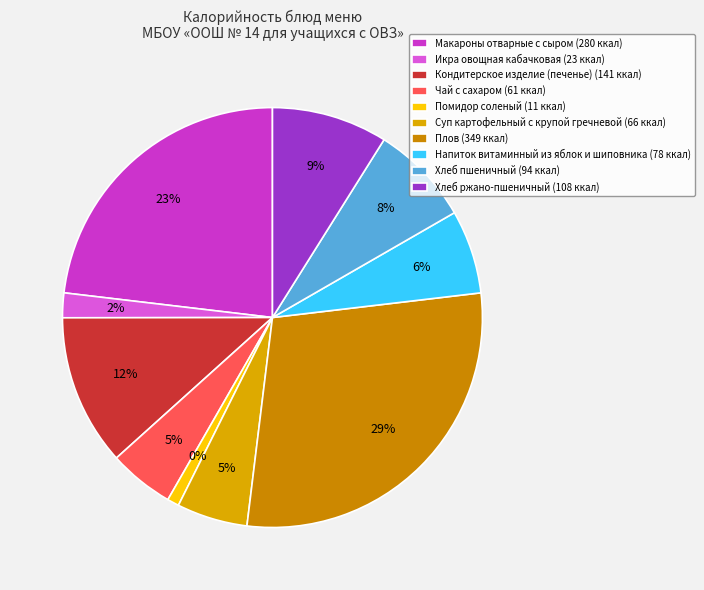

Rank the categories by value from highest to lowest.

Плов, Макароны отварные с сыром, Кондитерское изделие (печенье), Хлеб ржано-пшеничный, Хлеб пшеничный, Напиток витаминный из яблок и шиповника, Суп картофельный с крупой гречневой, Чай с сахаром, Икра овощная кабачковая, Помидор соленый